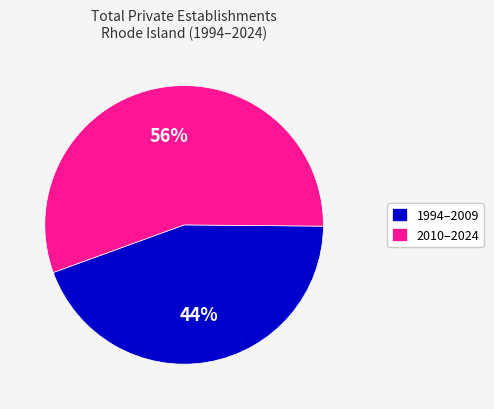

Which slice is the smallest?

1994–2009